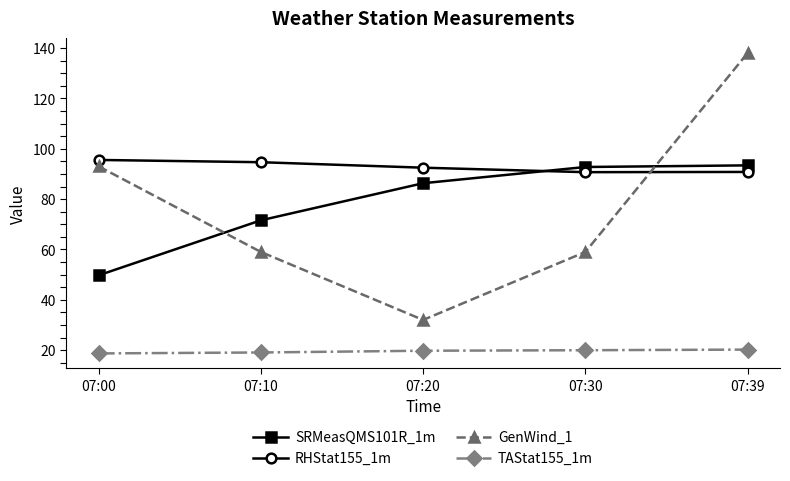

At which category is the sum across all series the highest?

07:39